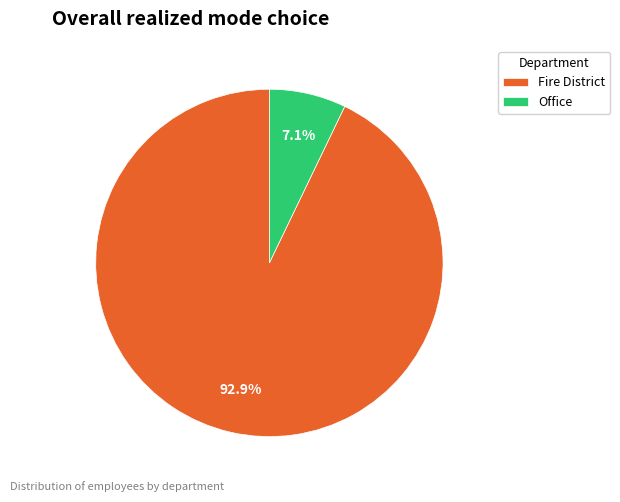

Which has a higher value, Fire District or Office?

Fire District